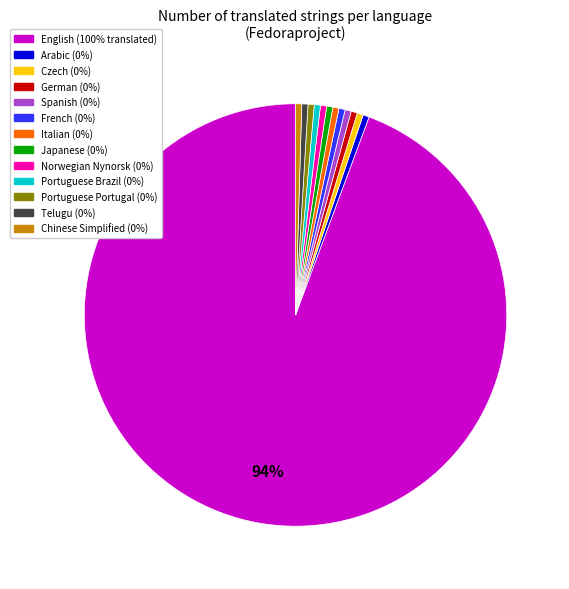

To the nearest percent, what is the average slice percentage?

8%